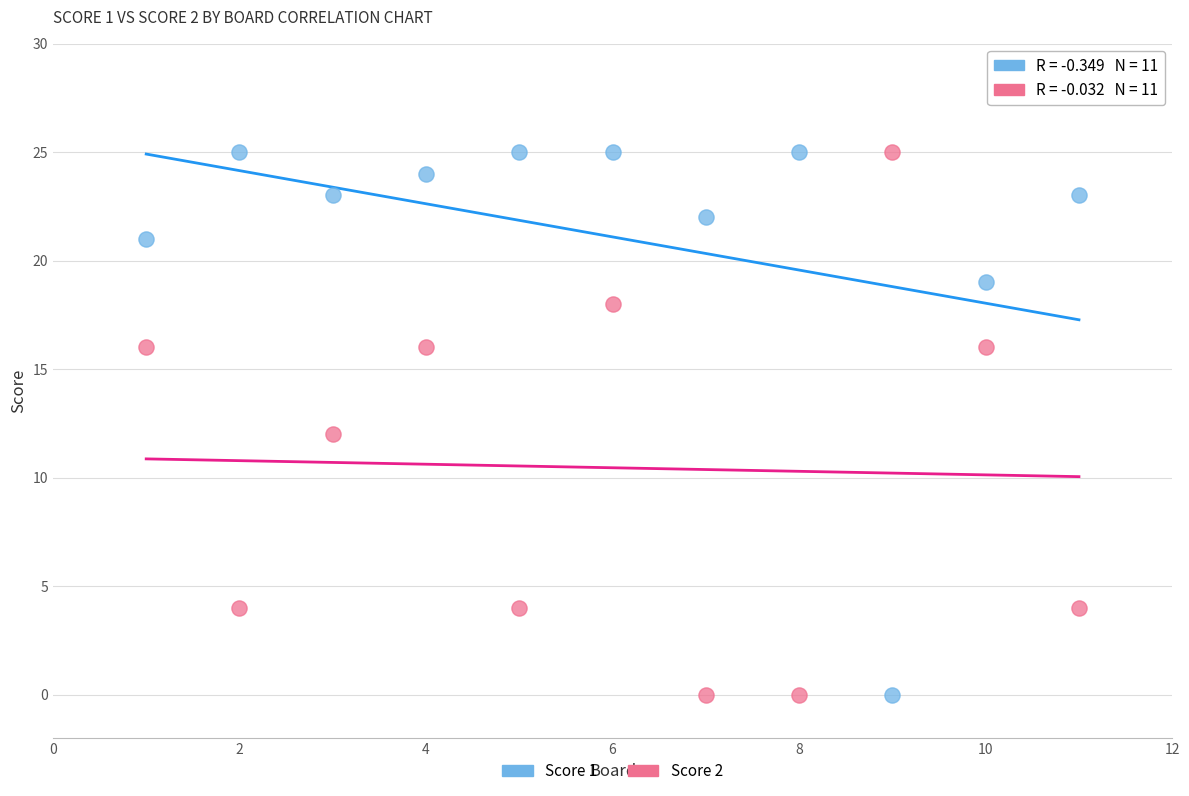

What are all the series names shown in the legend?

Score 1, Score 2